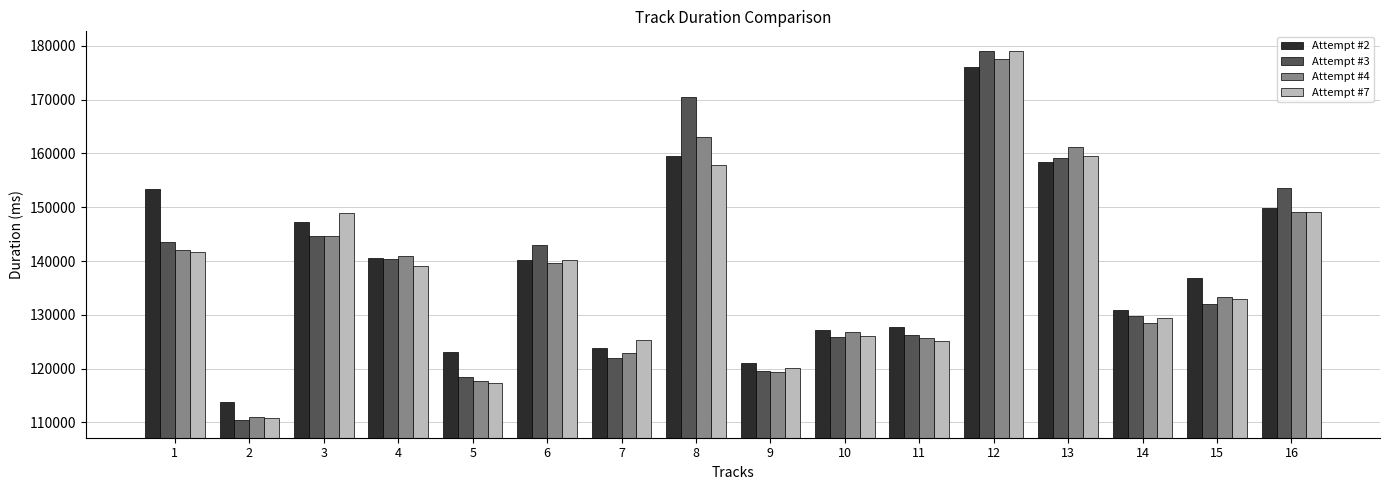

How many groups of bars are there?

16